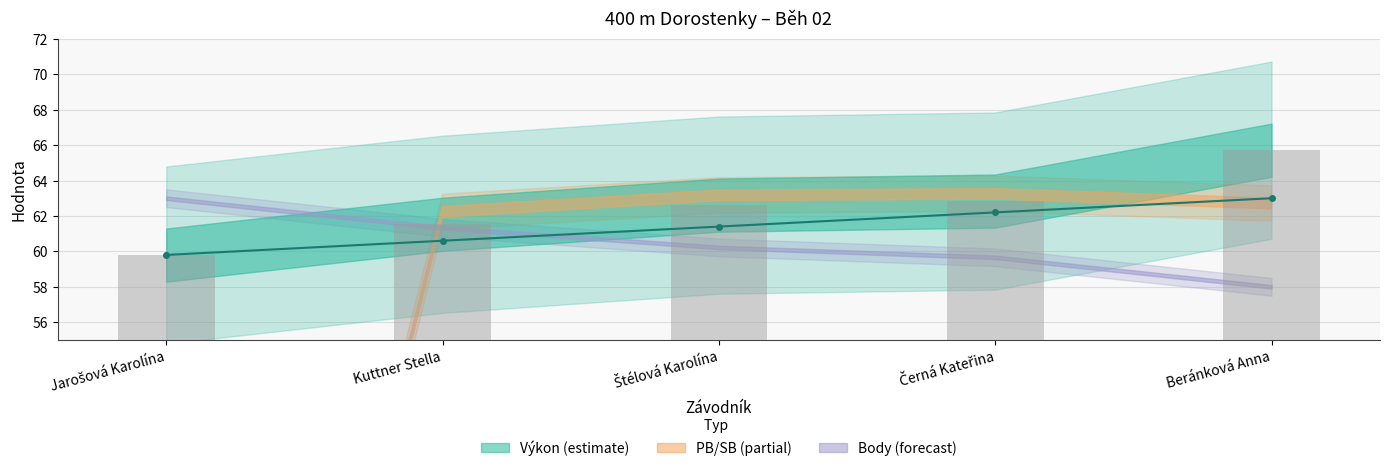

The value of Pořadí (škálováno) at Beránková Anna is 86.5. True or false?

False